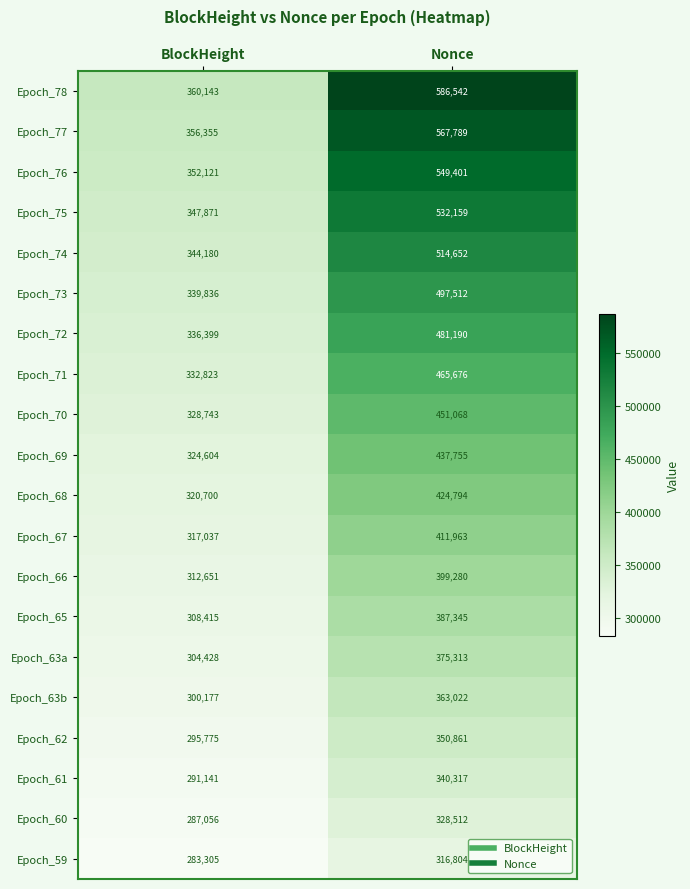

What is the smallest value displayed?

283305